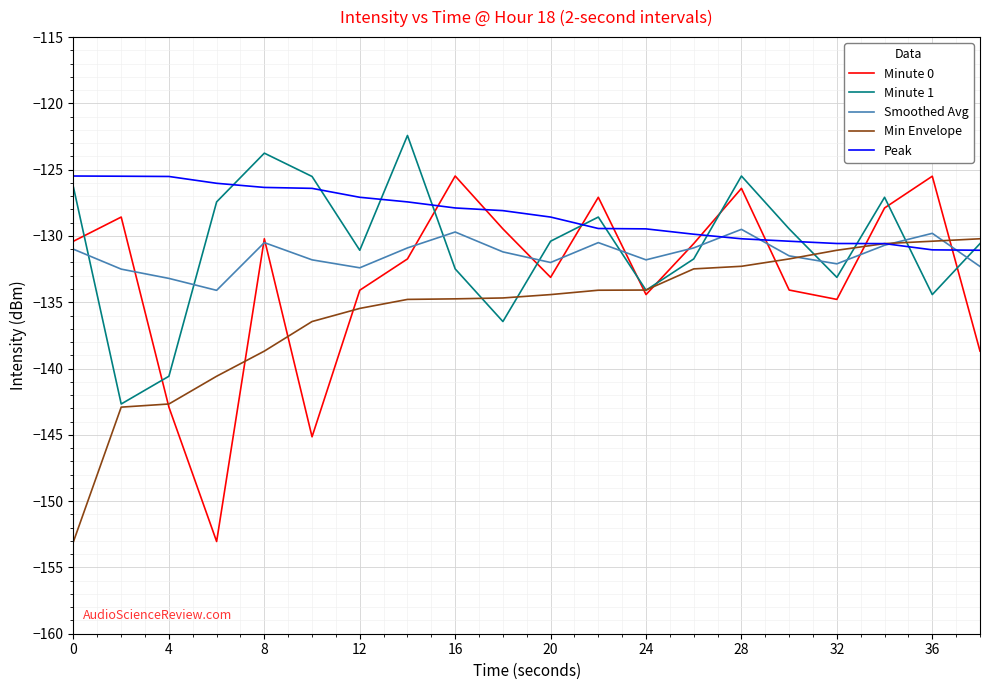

What is the minimum value shown in the chart?

-153.0